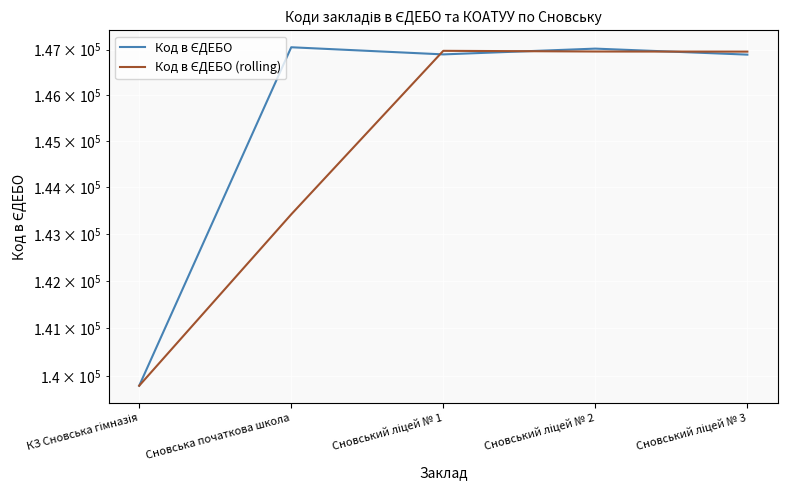

What is the sum of all Код в ЄДЕБО values?

727643.0